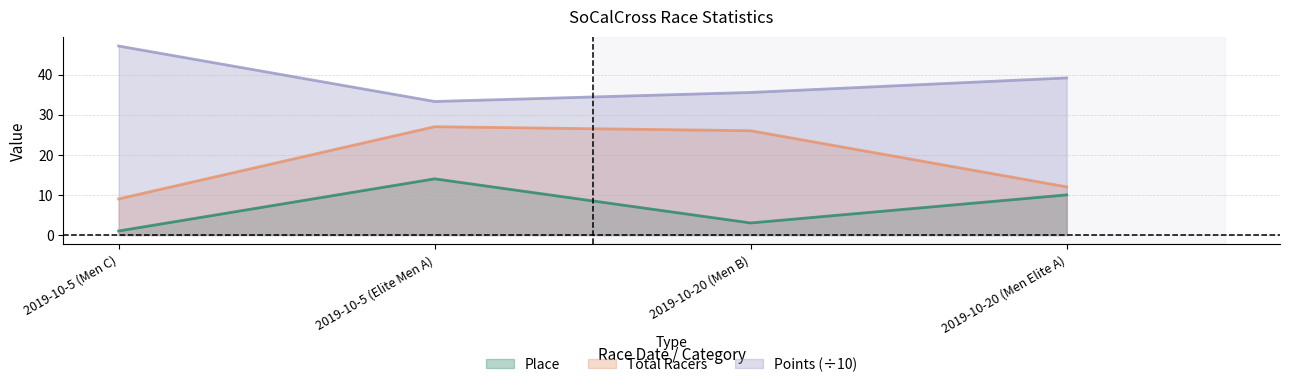

What is the label of the 3rd point from the right?

2019-10-5 (Elite Men A)